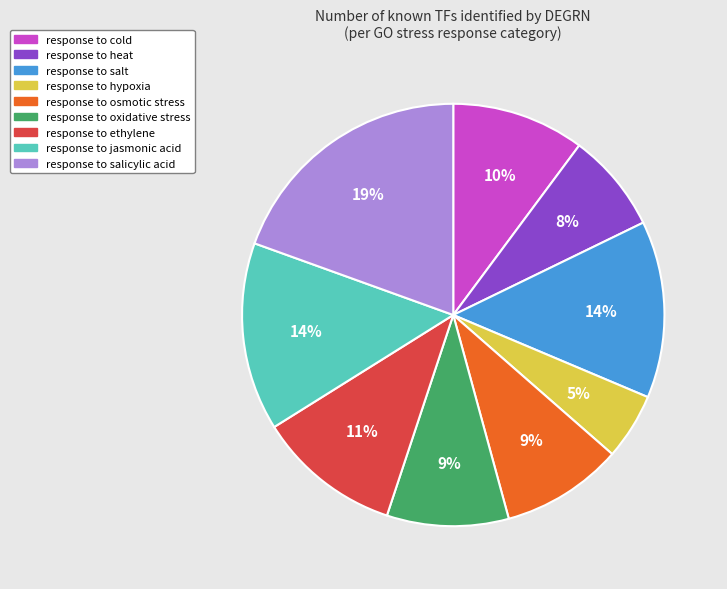

Which category has the smallest portion of the pie?

response to hypoxia